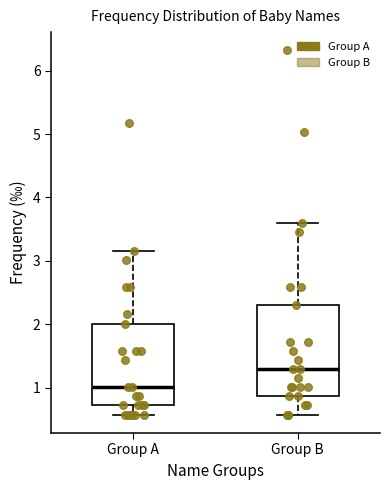

Reading left to right, read every box against the y-axis: the position of its median line, the range the box covers, and the ends of its whiskers. The values are not printed on the chart, so give them approximately, as read against the axis.

Group A: median 1.0, box 0.7 to 2.0, whiskers 0.6 to 3.2
Group B: median 1.3, box 0.9 to 2.3, whiskers 0.6 to 3.6